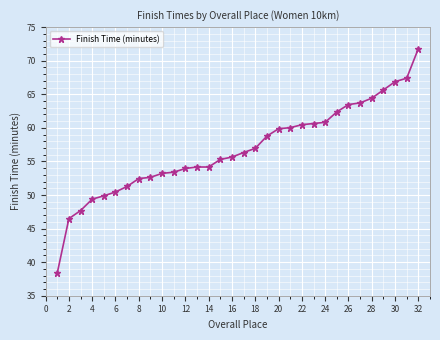

What is the average value?

56.8